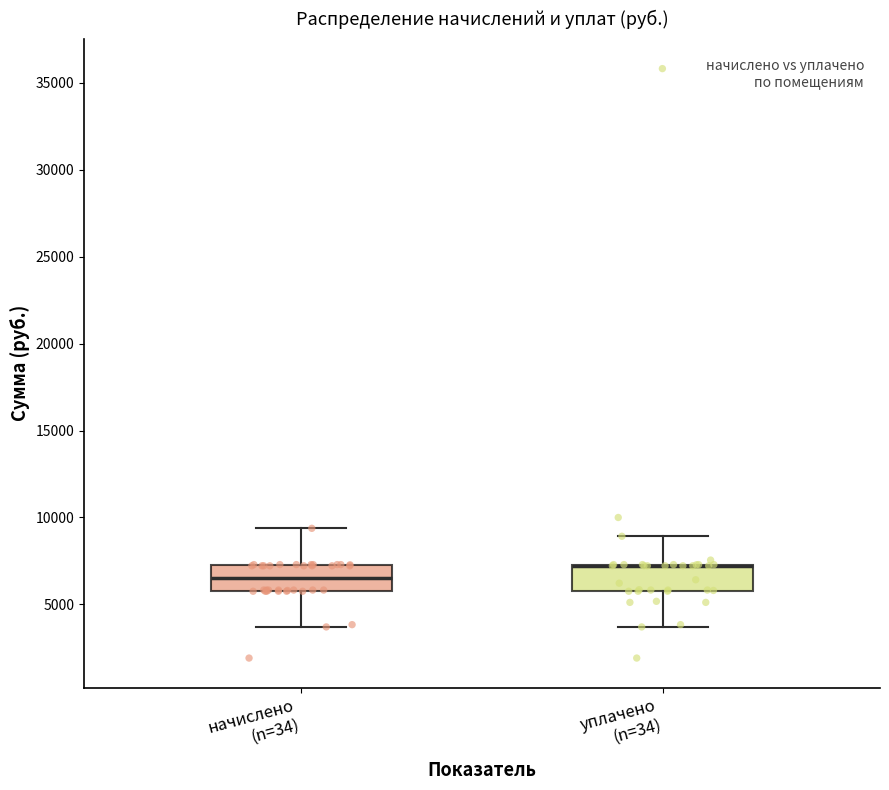

Reading left to right, transcribe this box plot: for each box, give where its median line is, the range the box spans, and where its two whiskers end, as read against the y-axis. The values are not printed on the chart, so give them approximately, as read against the axis.

начислено (n=34): median 6500, box 6000 to 7500, whiskers 3500 to 9500
уплачено (n=34): median 7000 (drawn on the box's upper edge), box 6000 to 7500, whiskers 3500 to 9000